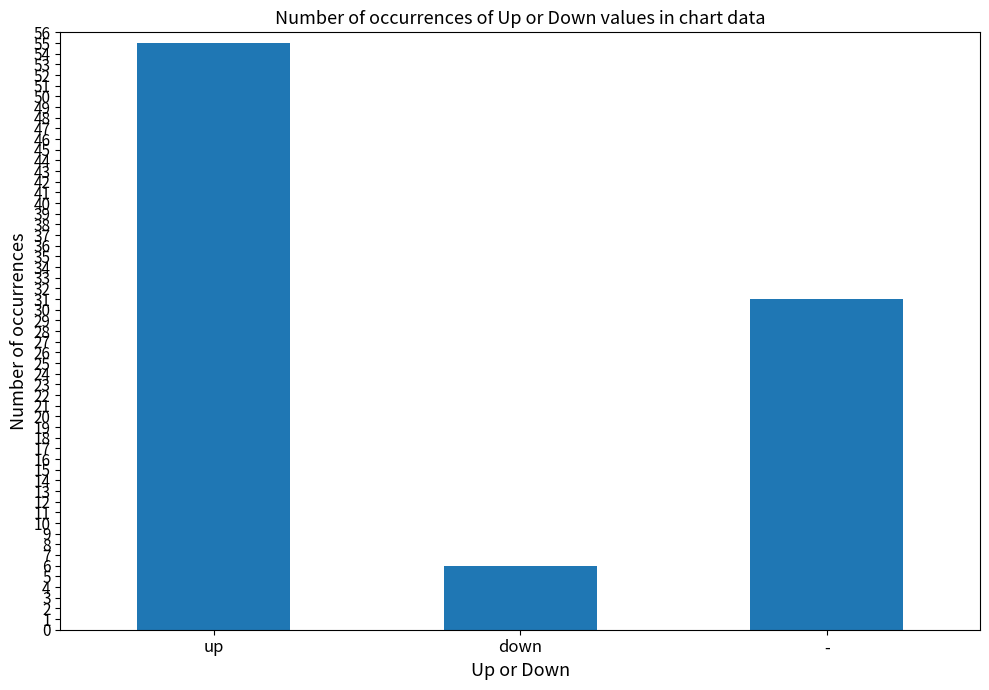

Which label corresponds to the smallest value in the chart?

down